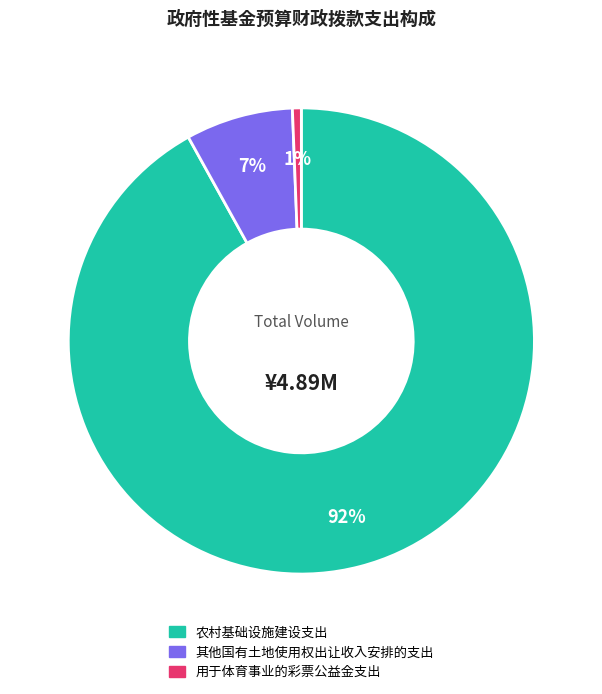

How many segments does this pie chart have?

3